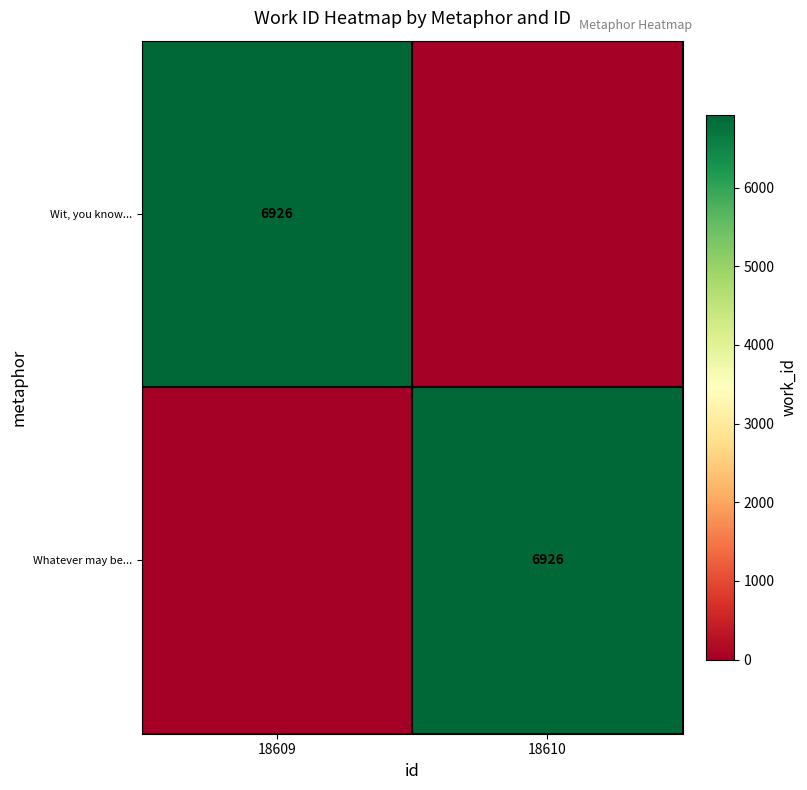

What is the total value across all series at 18610?

6926